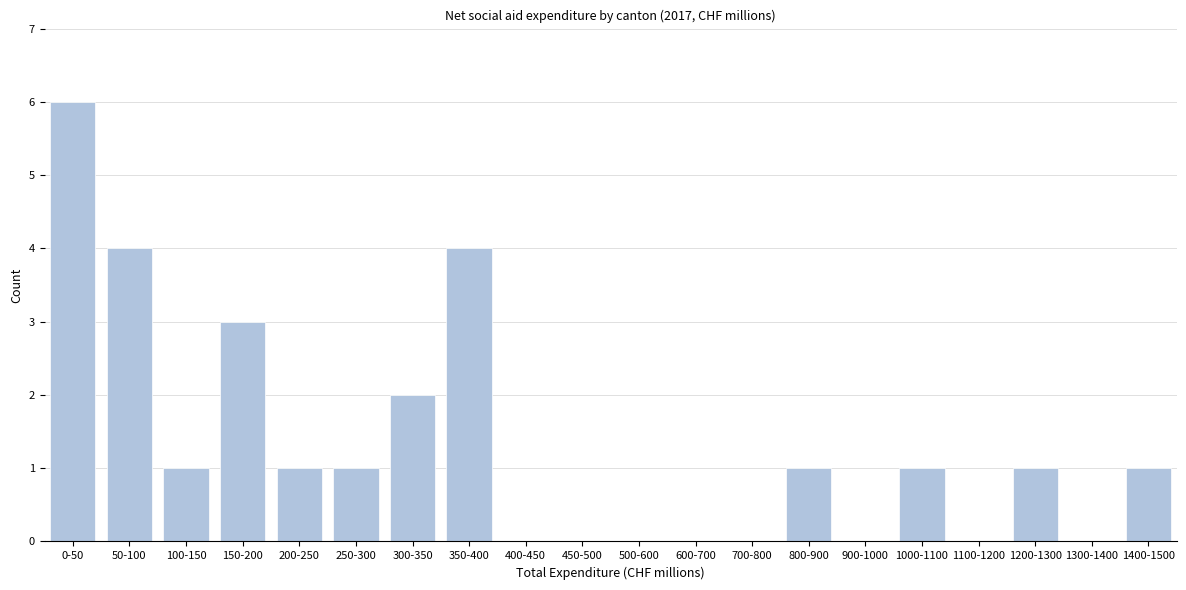

Reading left to right, extract all data points from this chart.

0-50=6	50-100=4	100-150=1	150-200=3	200-250=1	250-300=1	300-350=2	350-400=4	400-450=0	450-500=0	500-600=0	600-700=0	700-800=0	800-900=1	900-1000=0	1000-1100=1	1100-1200=0	1200-1300=1	1300-1400=0	1400-1500=1